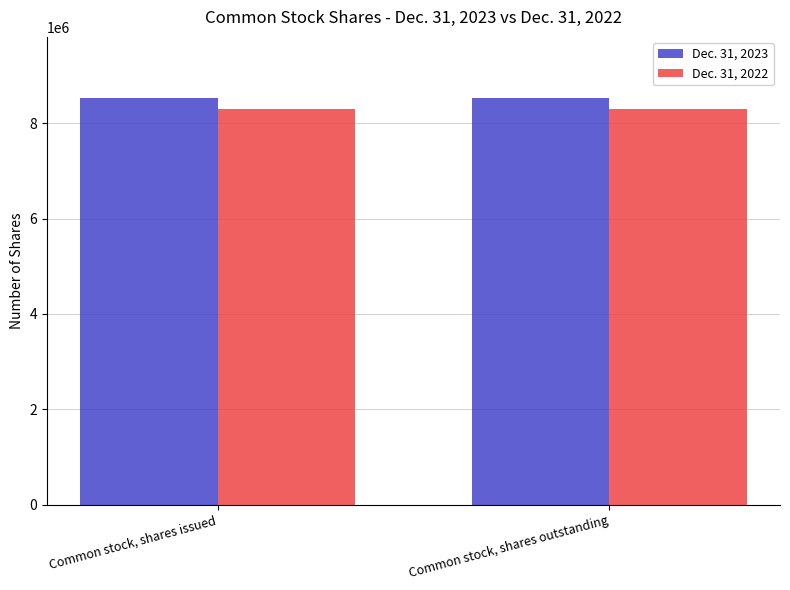

Rank the series at Common stock, shares issued from highest to lowest value.

Dec. 31, 2023, Dec. 31, 2022